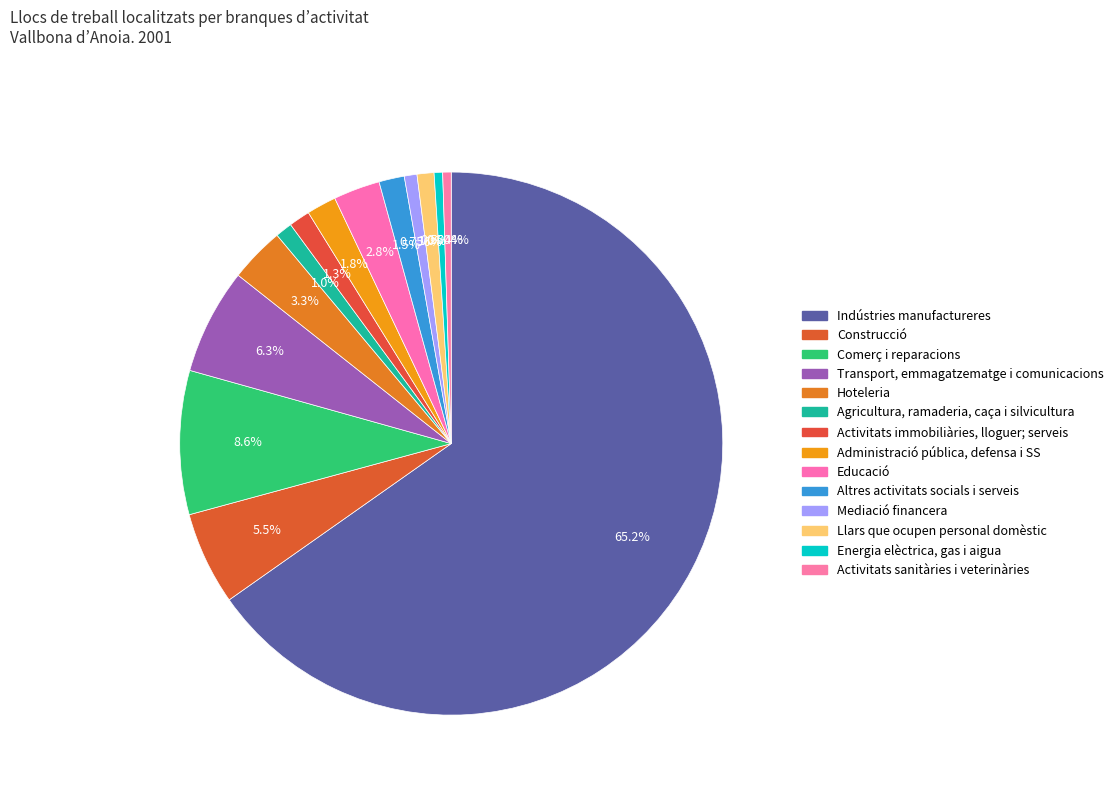

Do Agricultura, ramaderia, caça i silvicultura and Administració pública, defensa i SS together represent more than half of the pie?

No